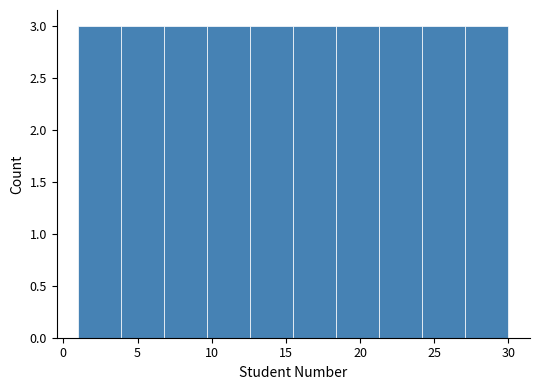

How tall is the bar that spans 12.6 to 15.5 on the x-axis? Neither the bar edges nor the heights are printed on the chart, so give them approximately, as read against the axes.

3